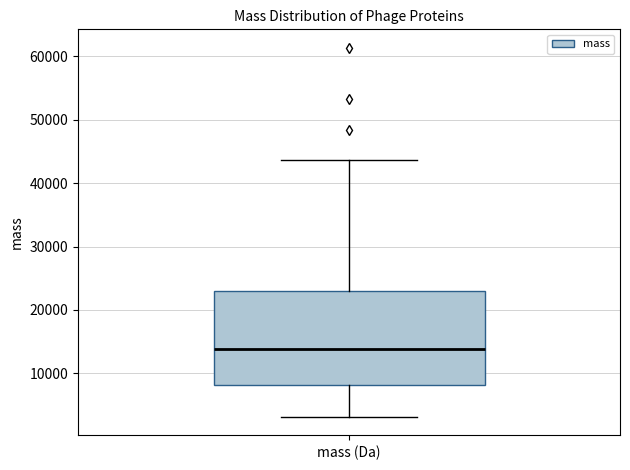

Where does the median line of the box sit on the y-axis? The values are not printed on the chart, so give them approximately, as read against the axis.

14000